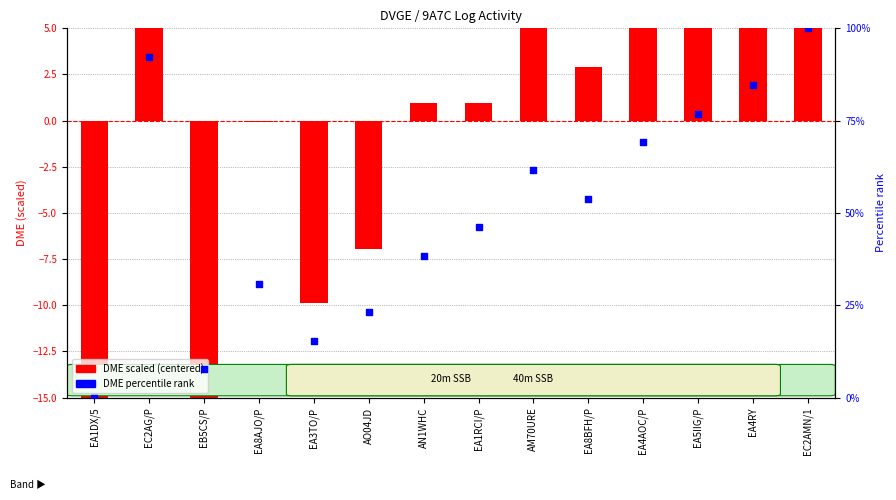

At how many categories does at least one series exceed 46?

8